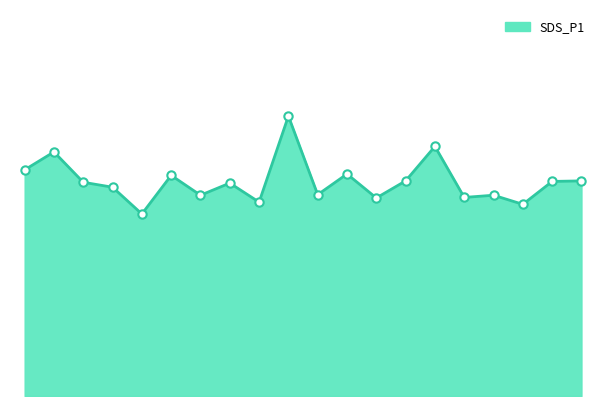

Does the chart have visible grid lines?

No